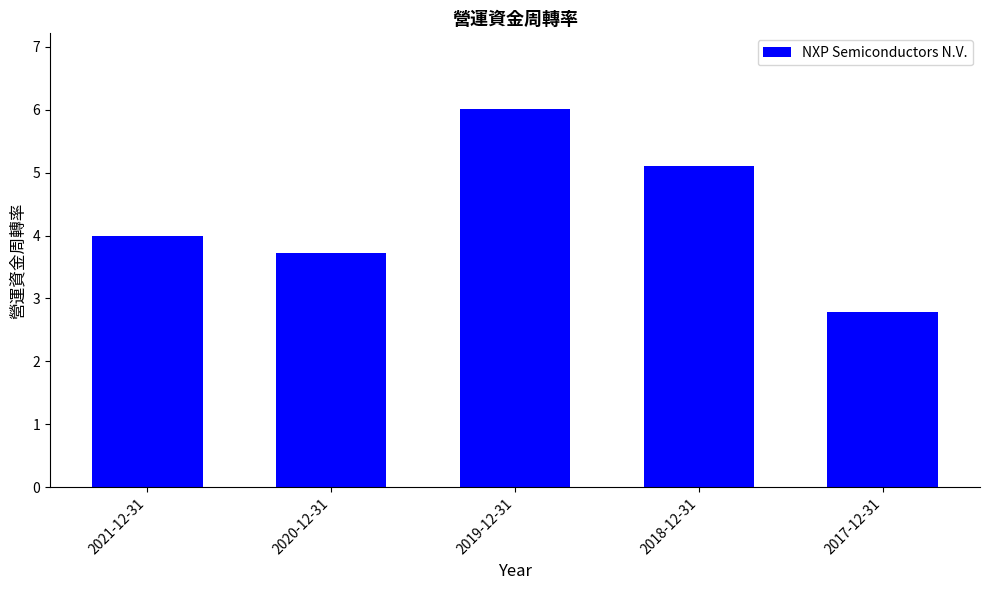

What is the sum of the values at 2020-12-31 and 2021-12-31?

7.7